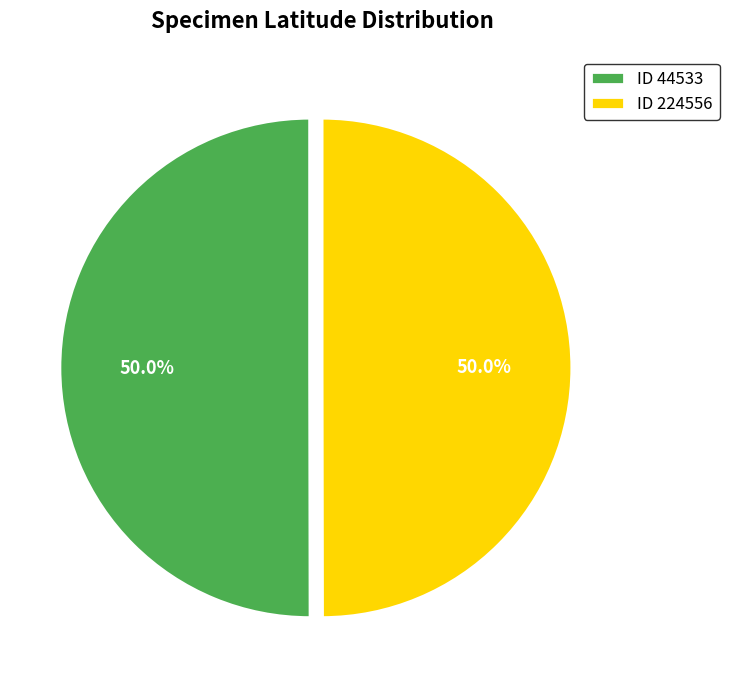

Approximately how many times larger is the value at ID 224556 compared to ID 44533?

1.0